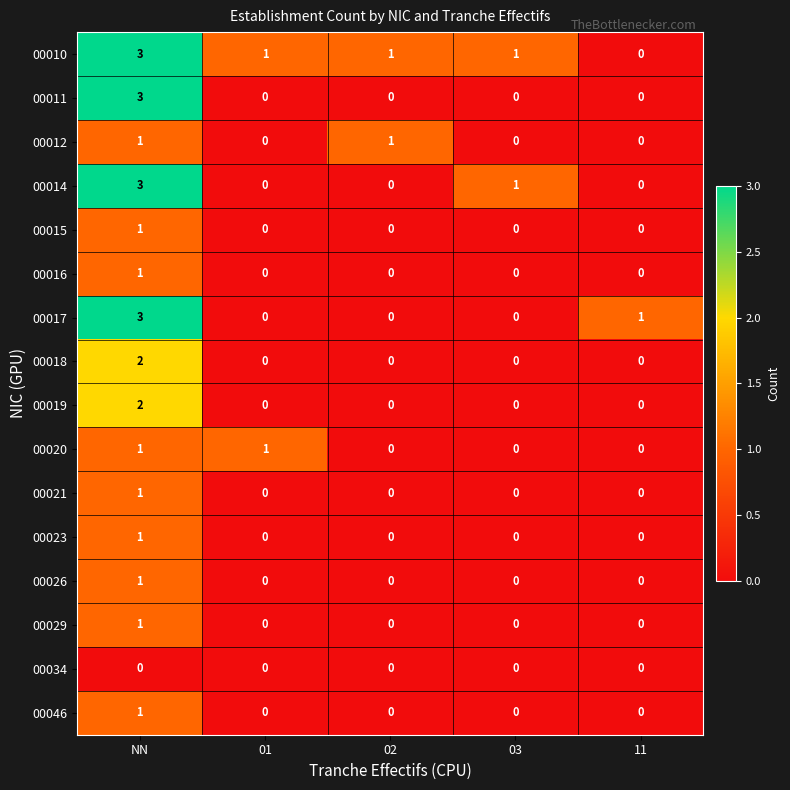

What is the spread (max minus min) of values at NN?

3